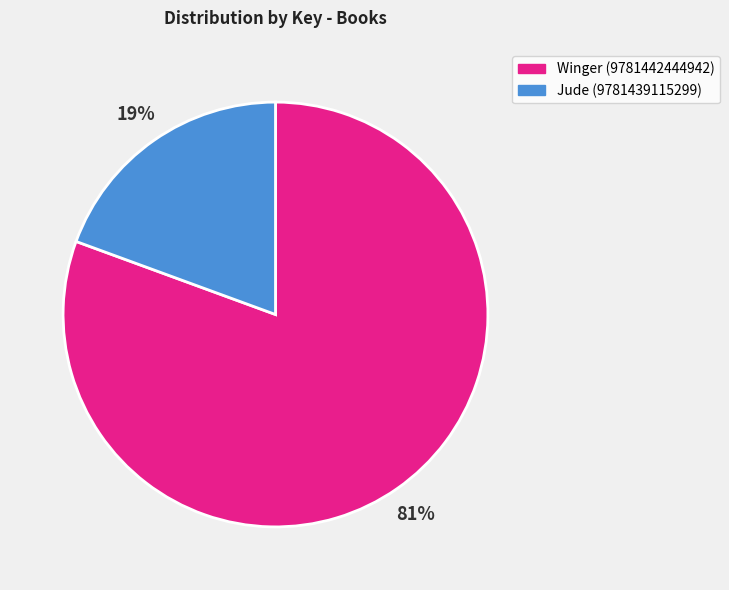

To the nearest percent, what portion does Jude (9781439115299) represent?

19%